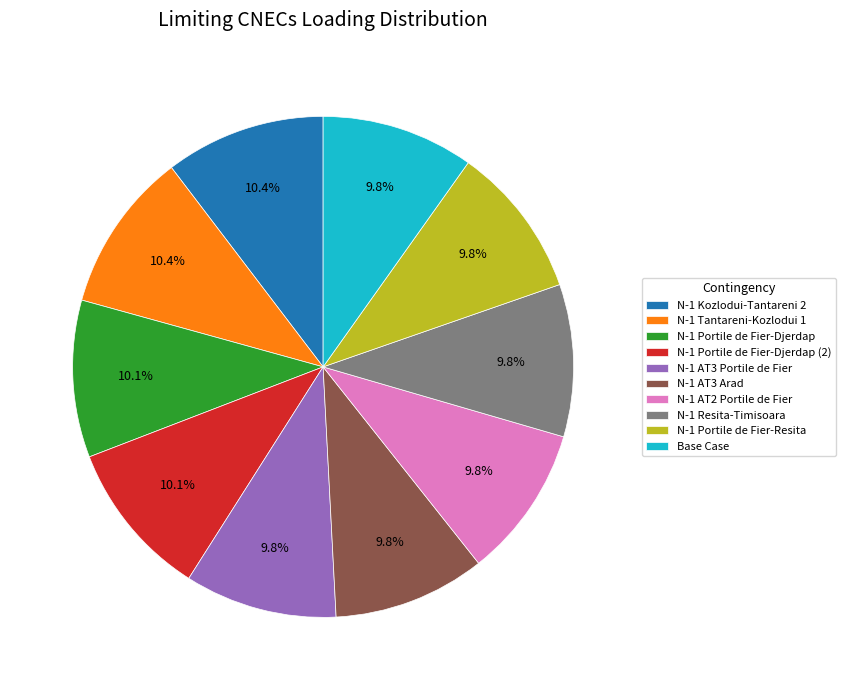

To the nearest percent, what is the combined percentage of N-1 AT2 Portile de Fier and N-1 Resita-Timisoara?

20%